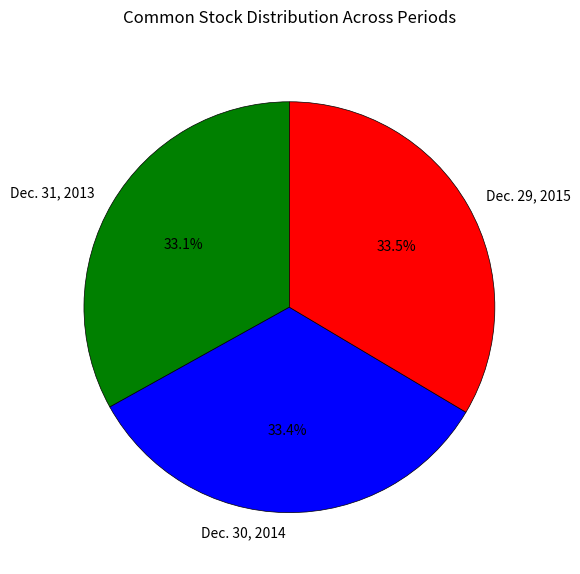

True or false: Dec. 30, 2014 accounts for 27% of the total.

False